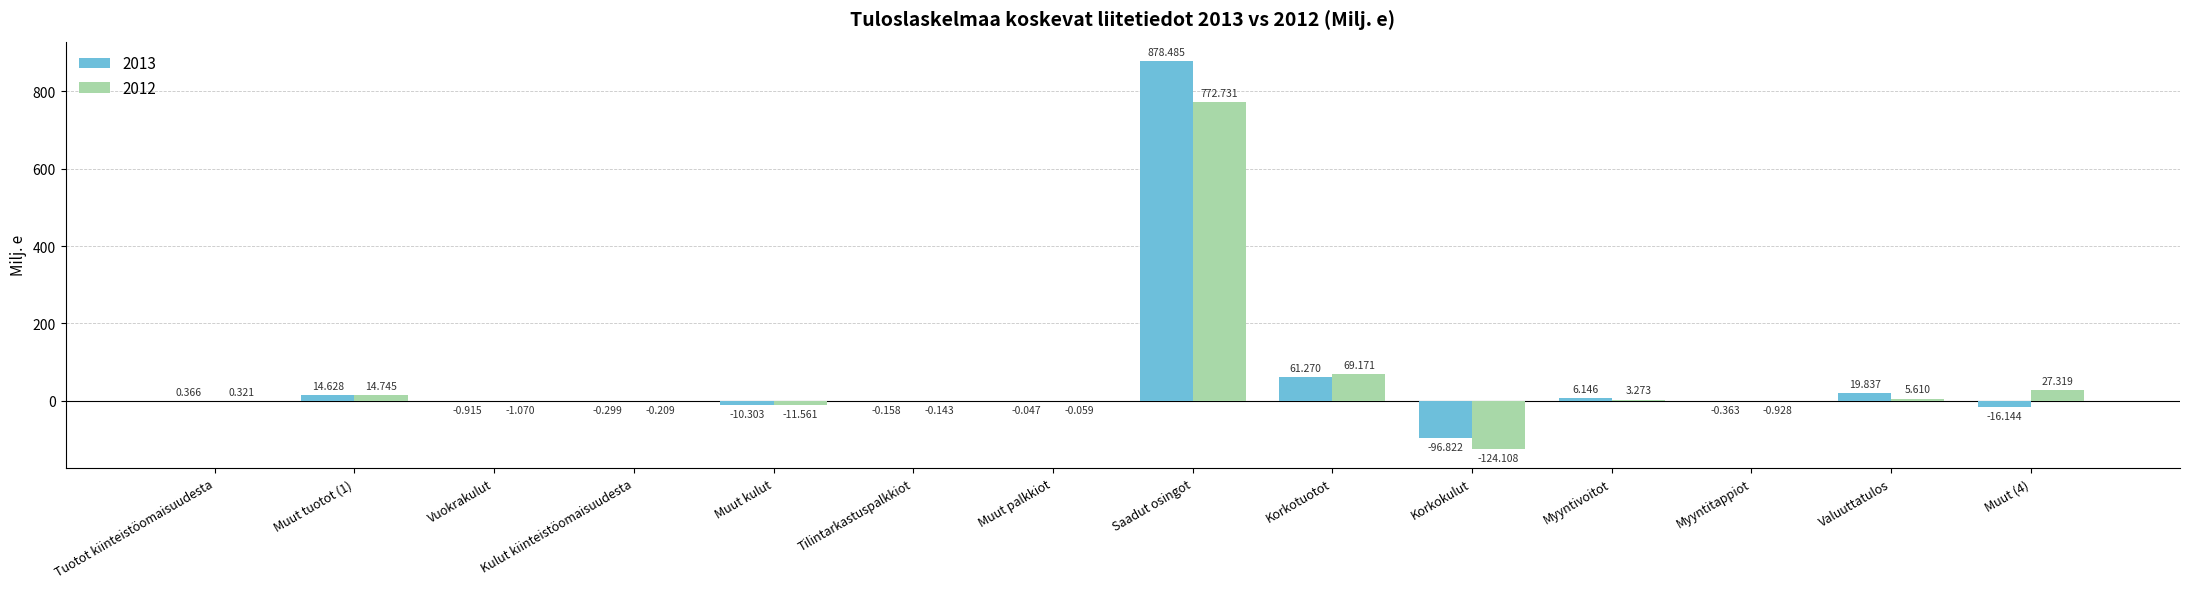

What is the average value of the 2012 series?

53.9